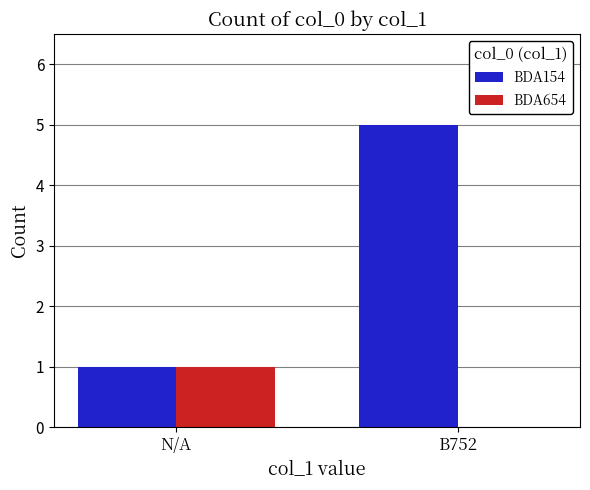

Between N/A and B752, which series saw the biggest shift?

BDA154